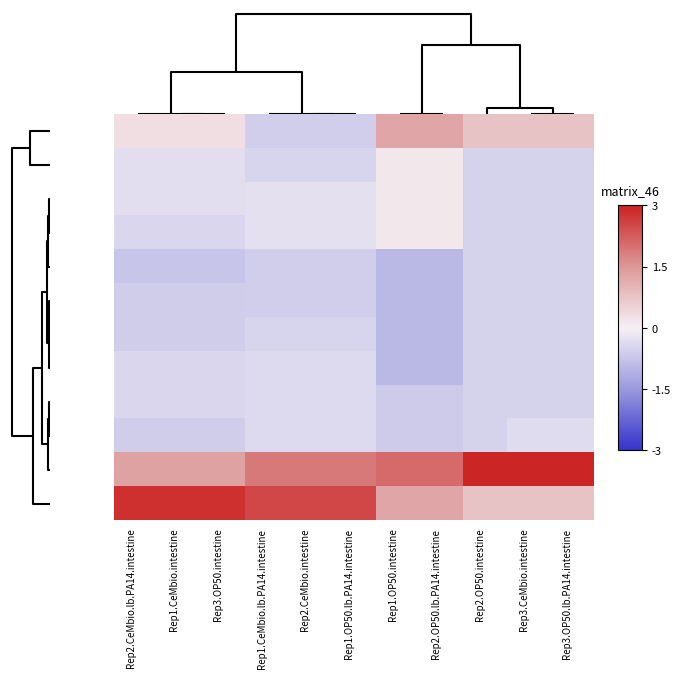

Count the number of data series in this chart.

12